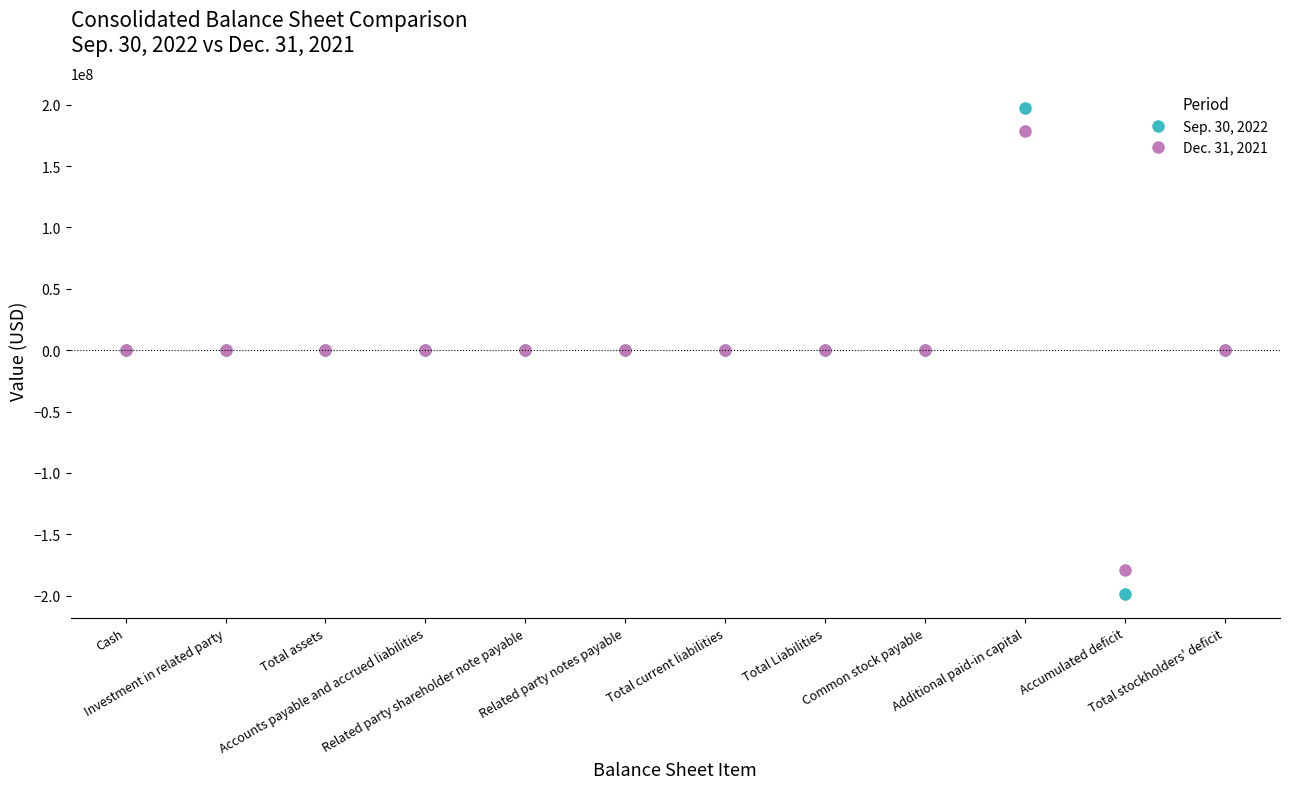

What are all the series names shown in the legend?

Sep. 30, 2022, Dec. 31, 2021